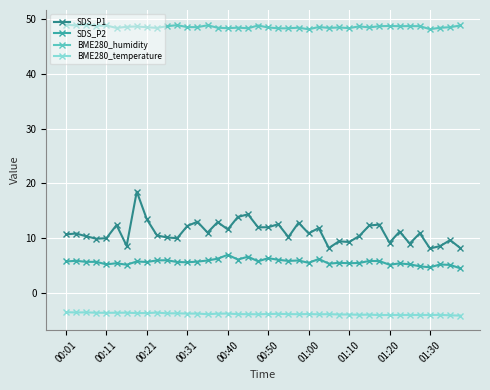

What is the sum of all SDS_P1 values?

443.6